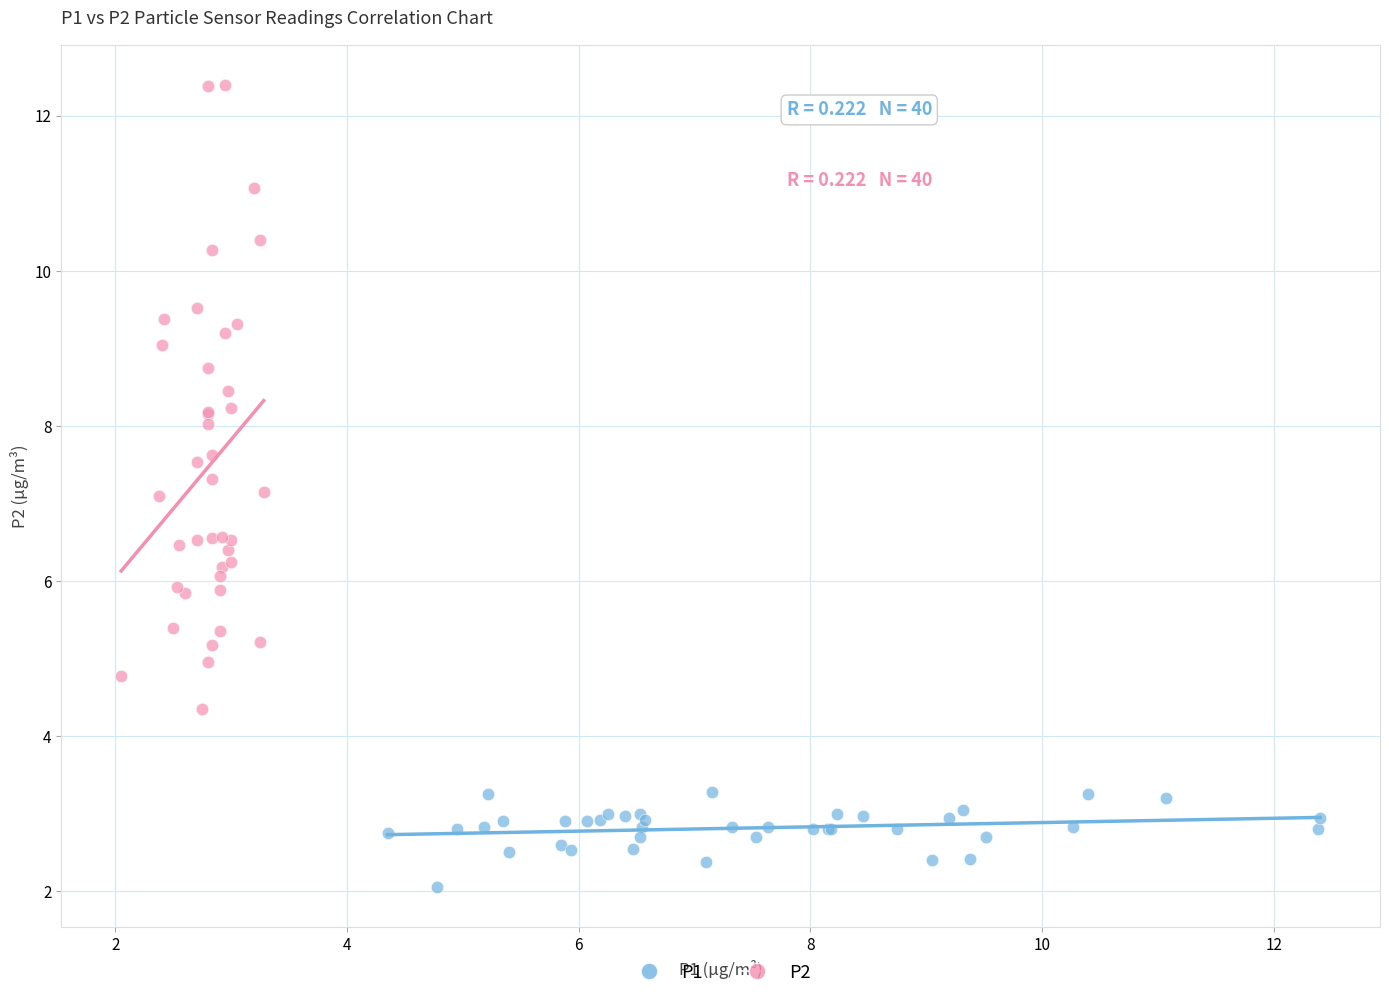

Which series has the largest Y range (max minus min)?

P2